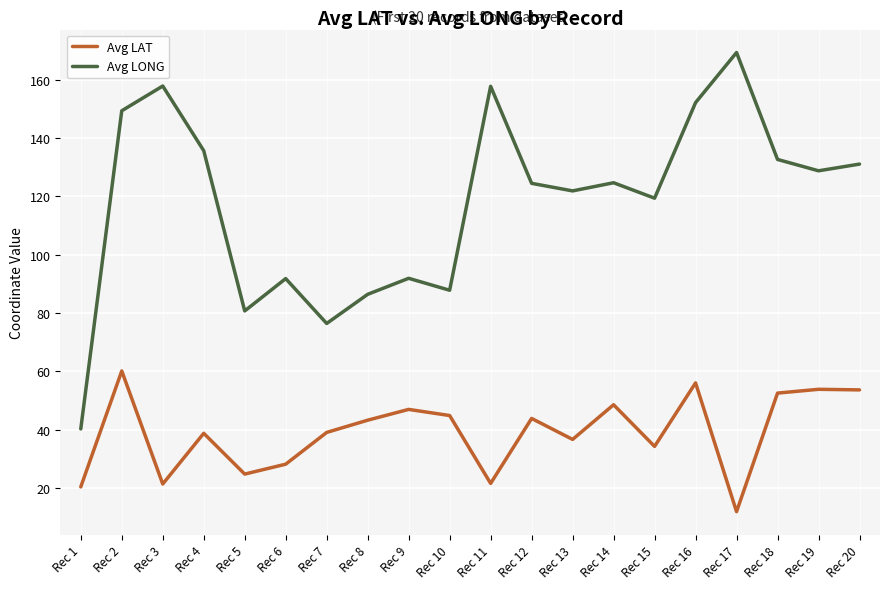

Rank the series at Rec 19 from lowest to highest value.

Avg LAT, Avg LONG